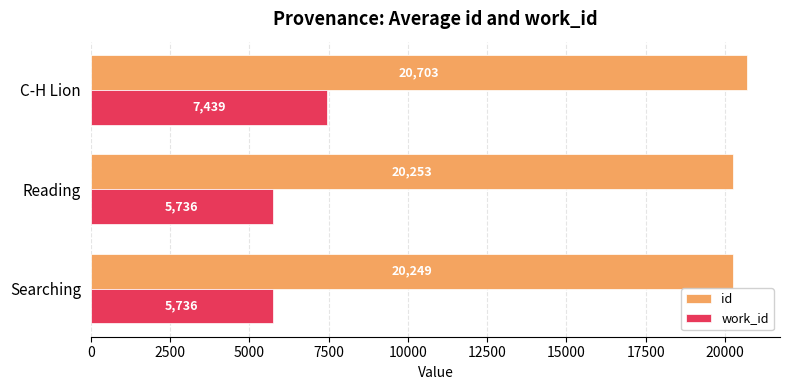

How many data points does each series have?

3